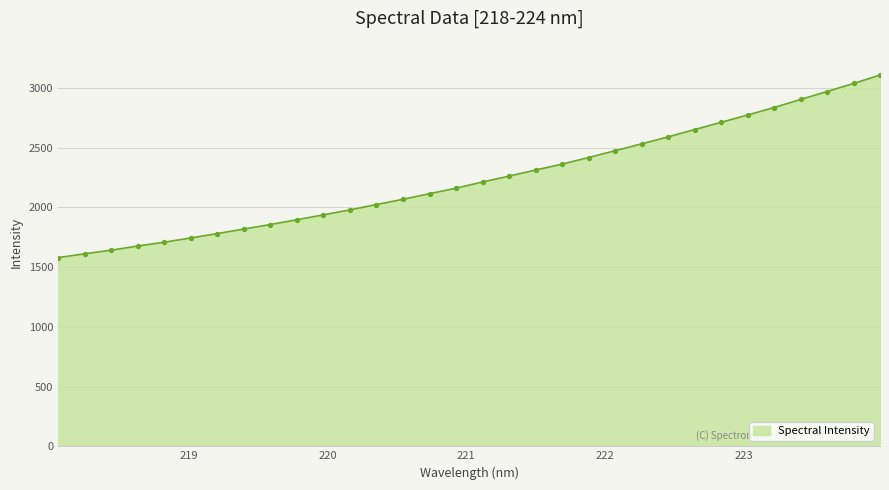

What is the maximum value shown in the chart?

3108.1